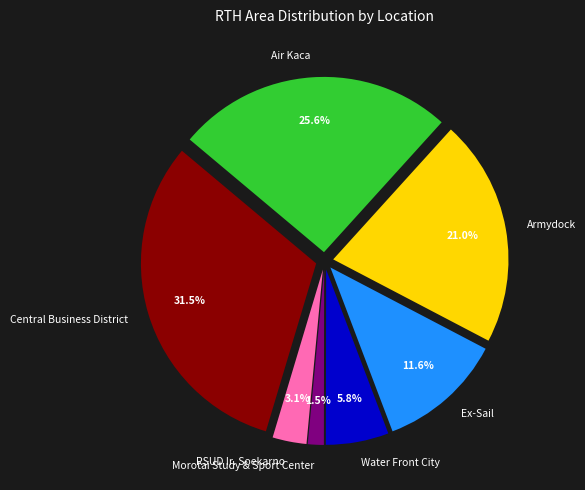

How many slices are in this pie chart?

7